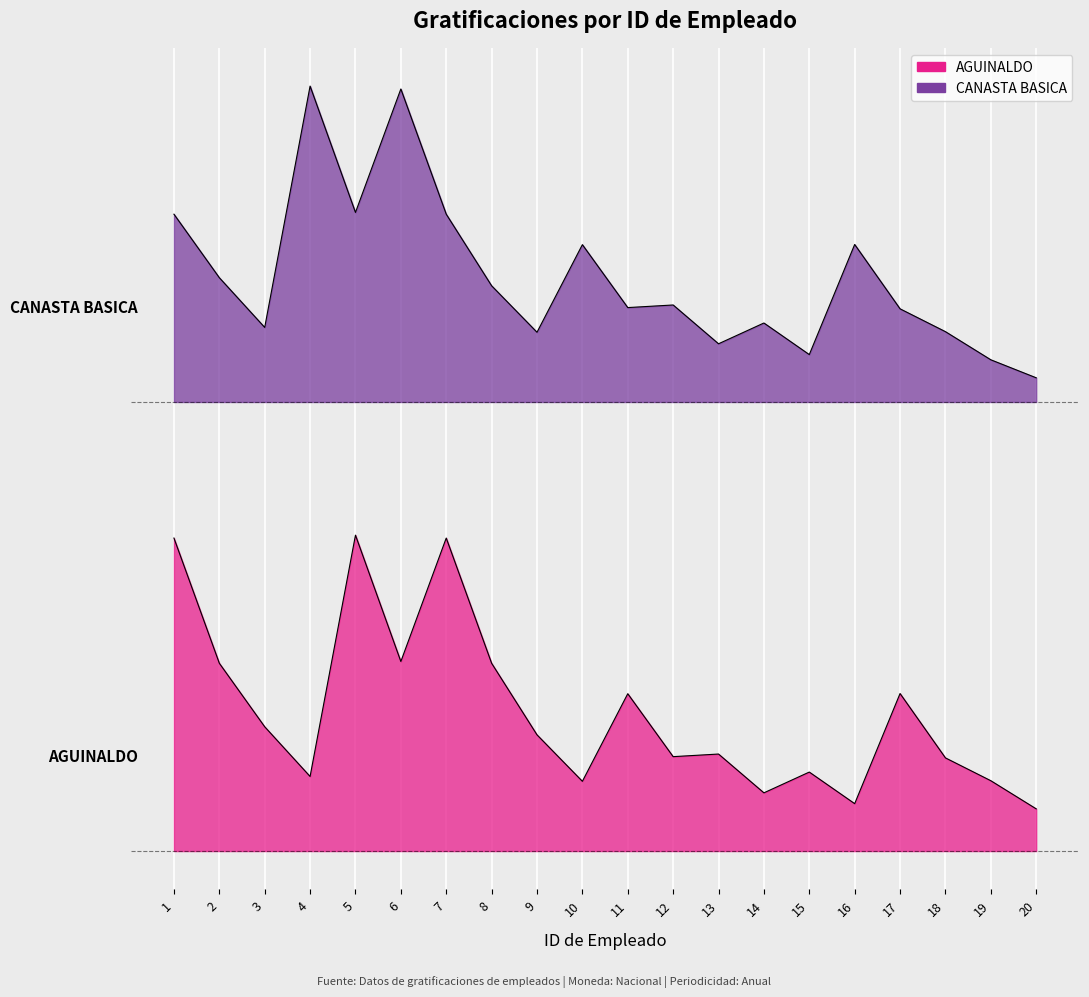

Reading left to right, extract all data points from this chart.

AGUINALDO: 141040.4	84624.2	56005.4	33603.2	142342.9	85405.7	141040.4	84624.2	52368.8	31421.2	70893.8	42536.2	43712.1	26227.4	35589.6	21353.7	70977.1	41977.2	31689.5	19013.7
CANASTA BASICA: 286967.1	258348.3	235946.1	344685.8	287748.6	343383.2	286967.1	254711.6	233764.1	273236.6	244879.1	246055.0	228570.3	237932.5	223696.6	273320.0	244320.1	234032.4	221356.6	213241.5